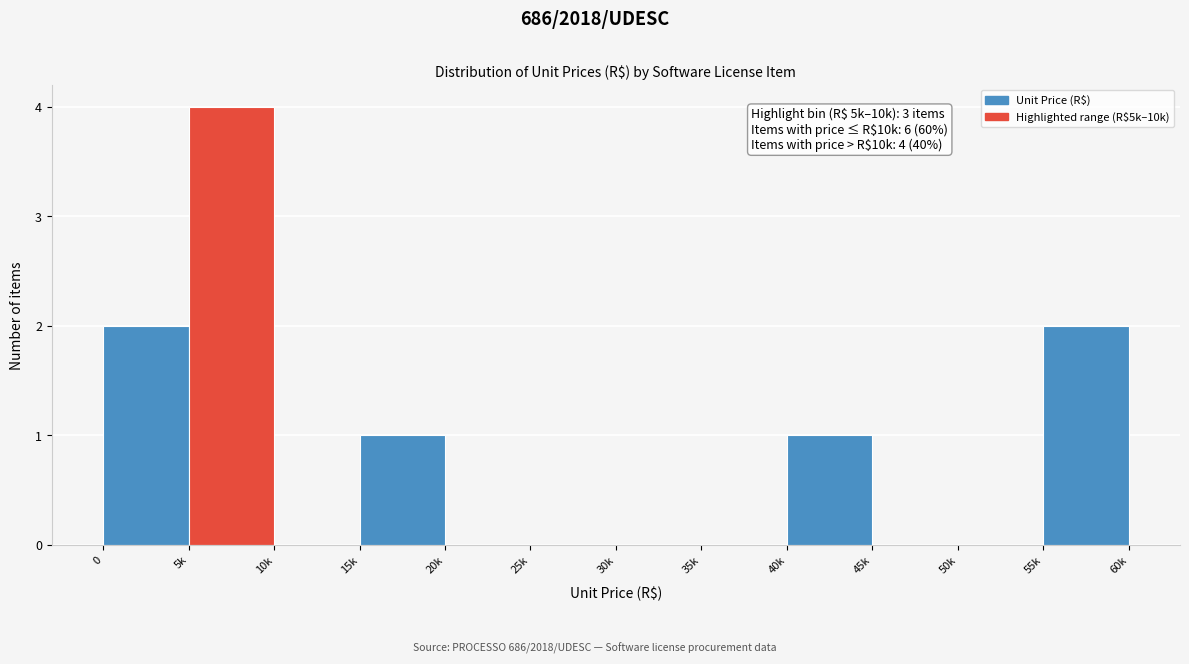

Reading left to right, extract all data points from this chart.

0=2	5k=4	10k=0	15k=1	20k=0	25k=0	30k=0	35k=0	40k=1	45k=0	50k=0	55k=2